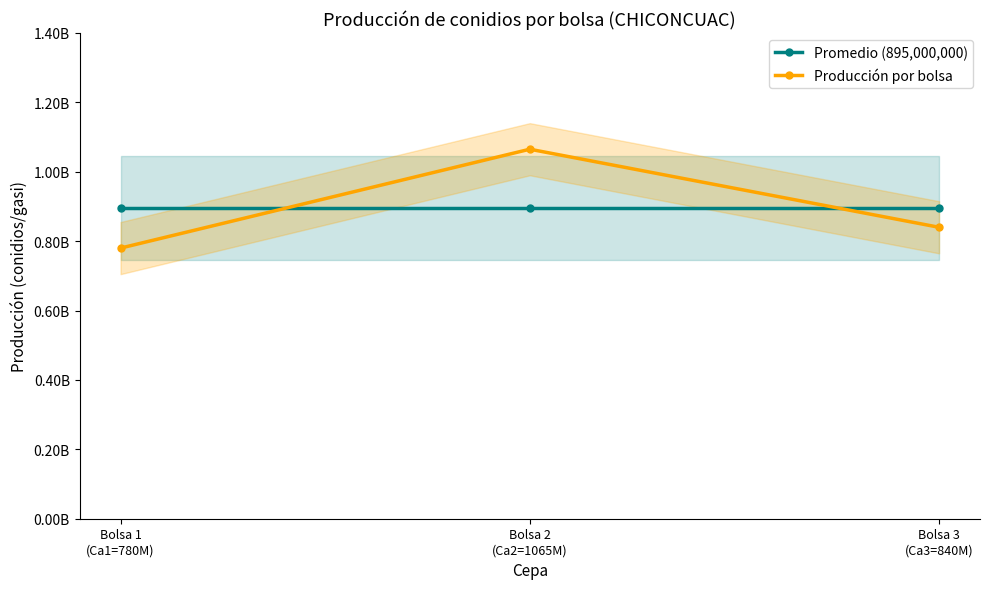

At which label is Promedio (895,000,000) closest to 895000000?

Bolsa 1
(Ca1=780M)